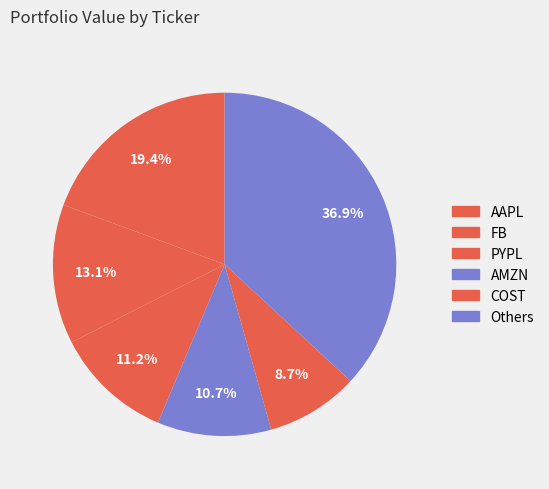

Count the number of slices in the pie.

6